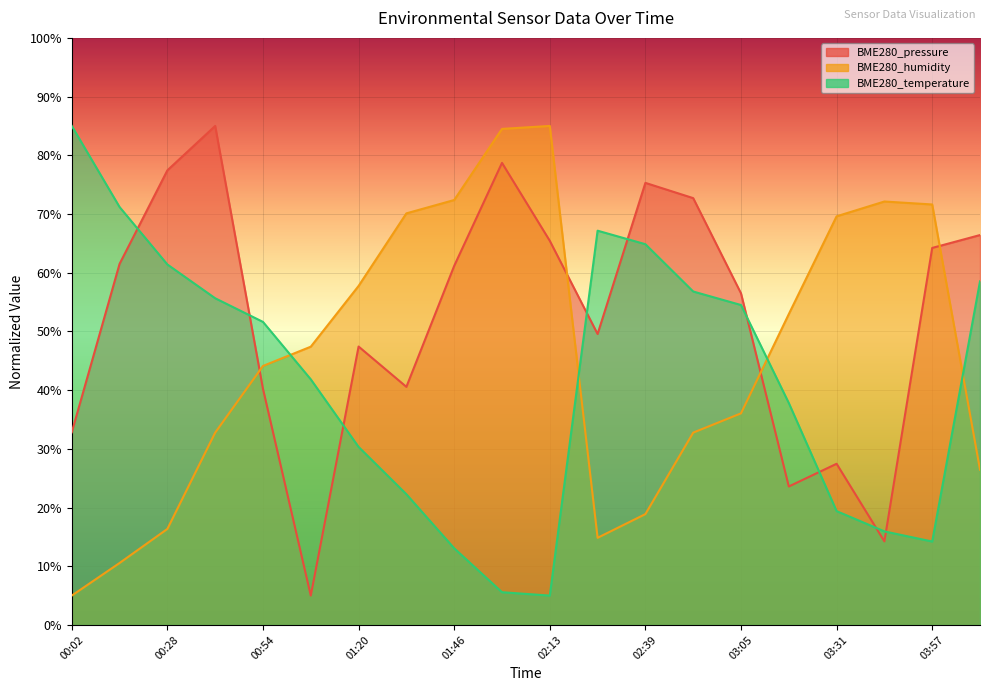

Which category has the highest value in the BME280_humidity series?

02:13